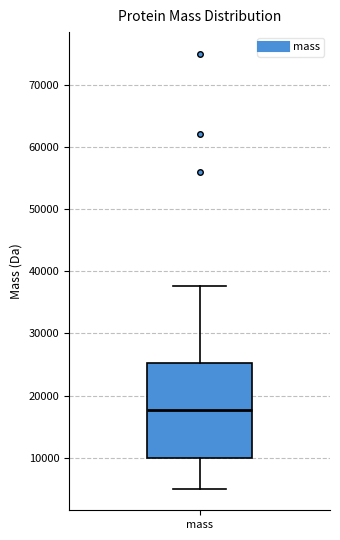

Where does the lower whisker of the box for mass end on the y-axis? The values are not printed on the chart, so give them approximately, as read against the axis.

5000